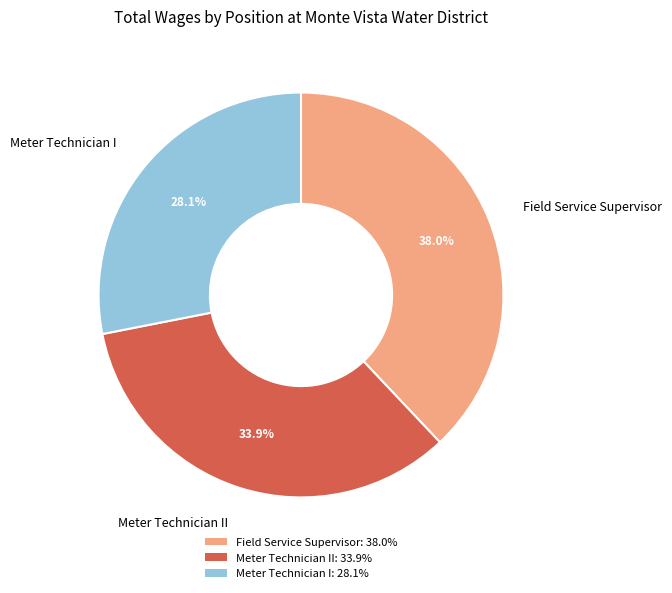

Does any single category account for the majority?

No